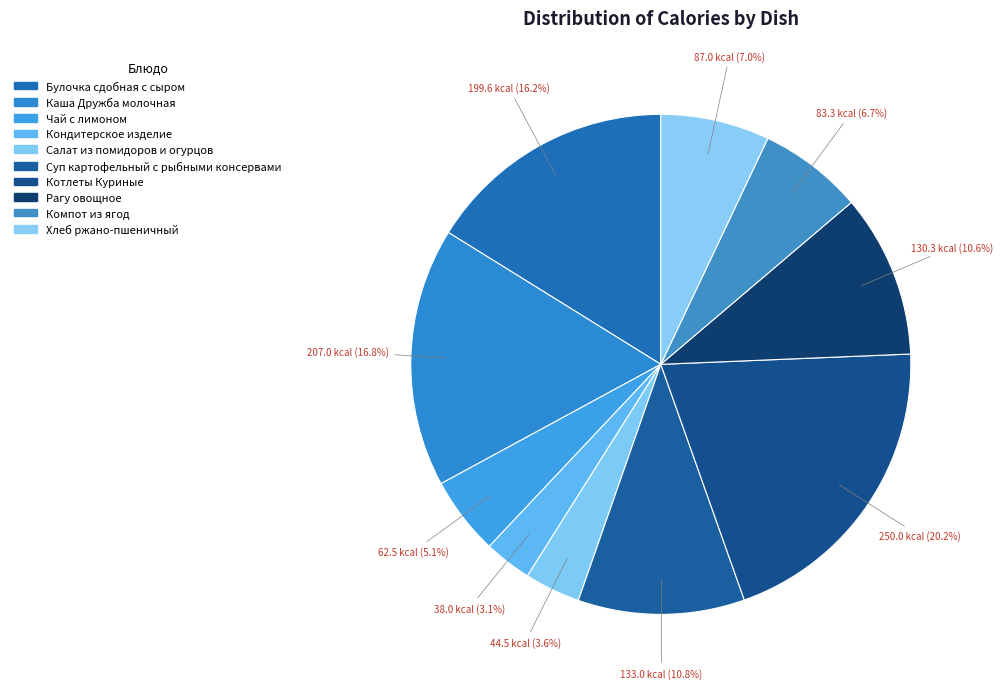

To the nearest percent, what is the combined percentage of Салат из помидоров и огурцов and Суп картофельный с рыбными консервами?

14%